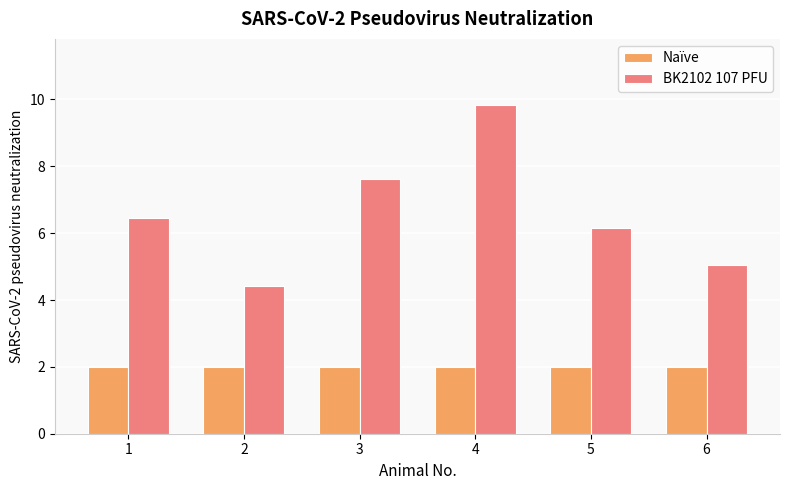

At which label does BK2102 107 PFU reach its peak?

4